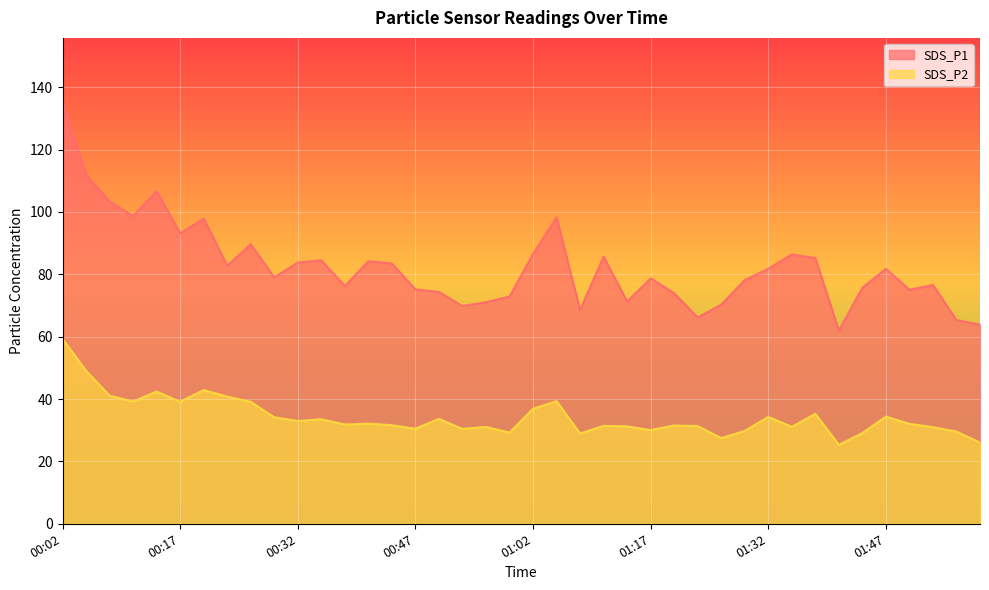

What position from the left is 01:17?

26